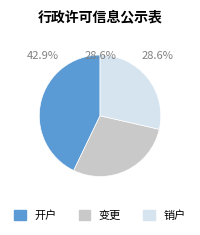

How many segments does this pie chart have?

3